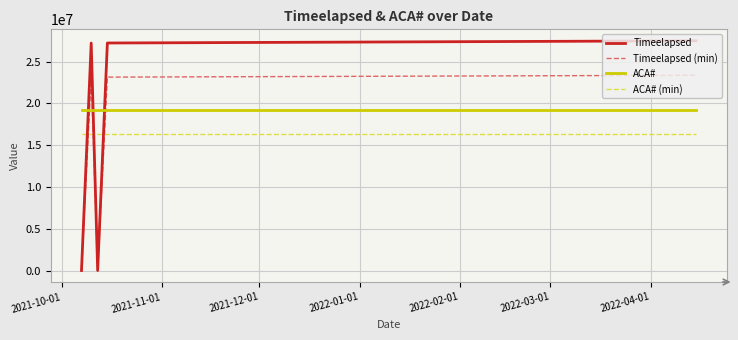

Which series has the widest spread of values?

Timeelapsed